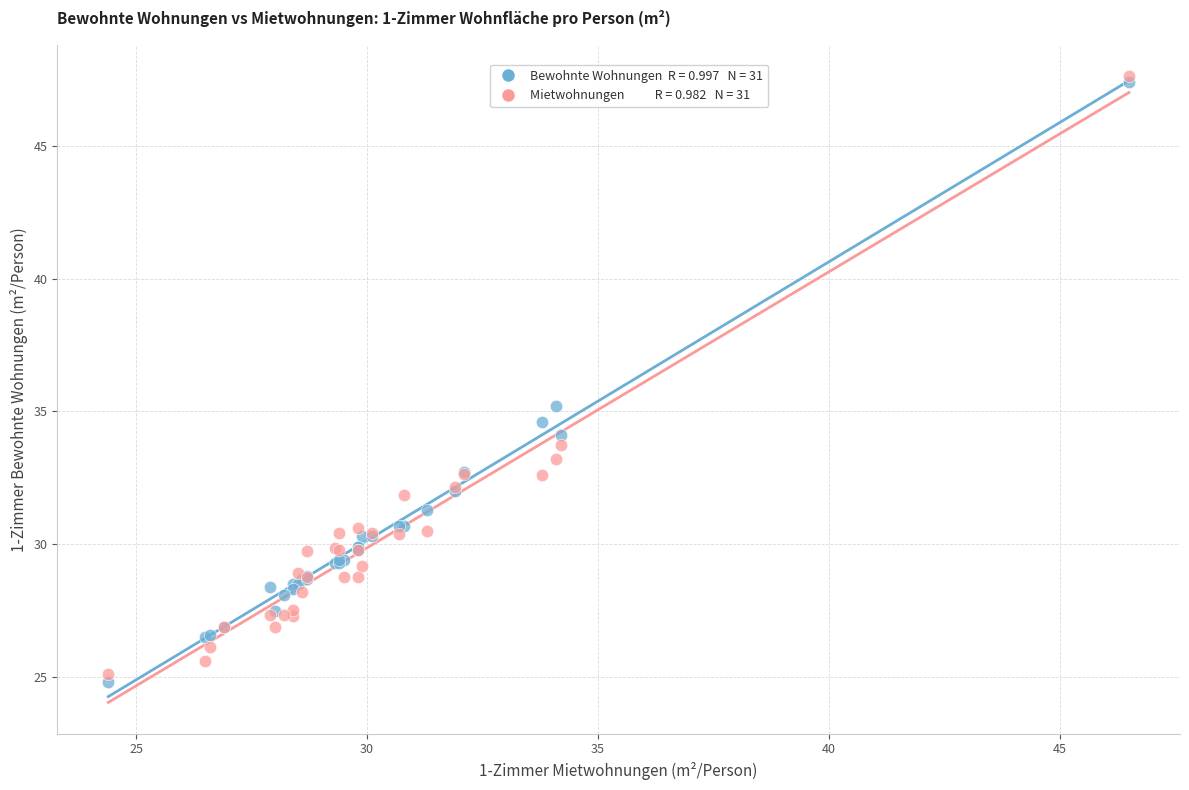

Across all series, what Y value is closest to 36?

35.2